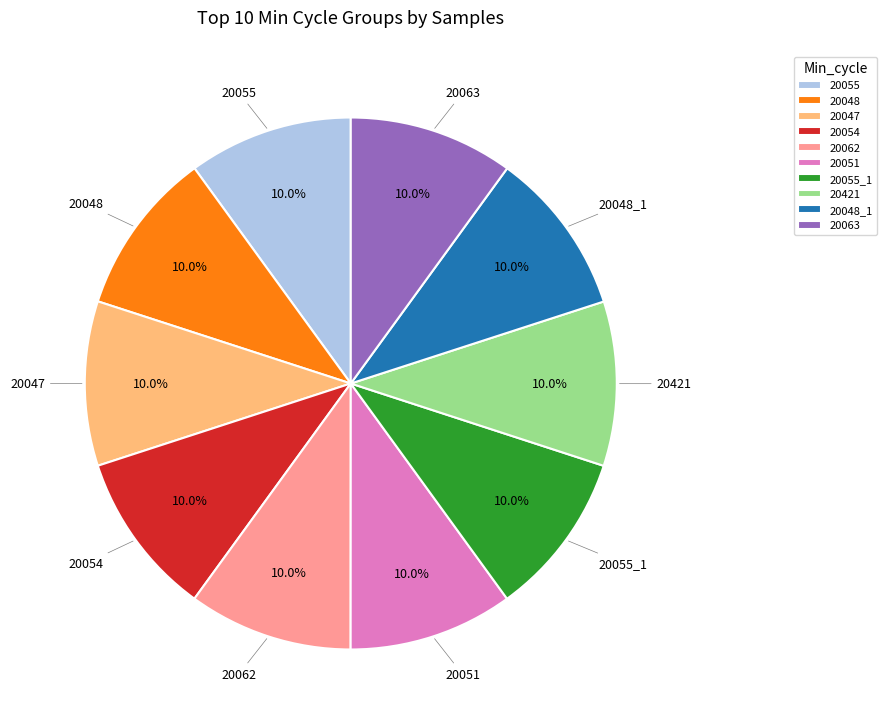

To the nearest percent, what is the average slice percentage?

10%